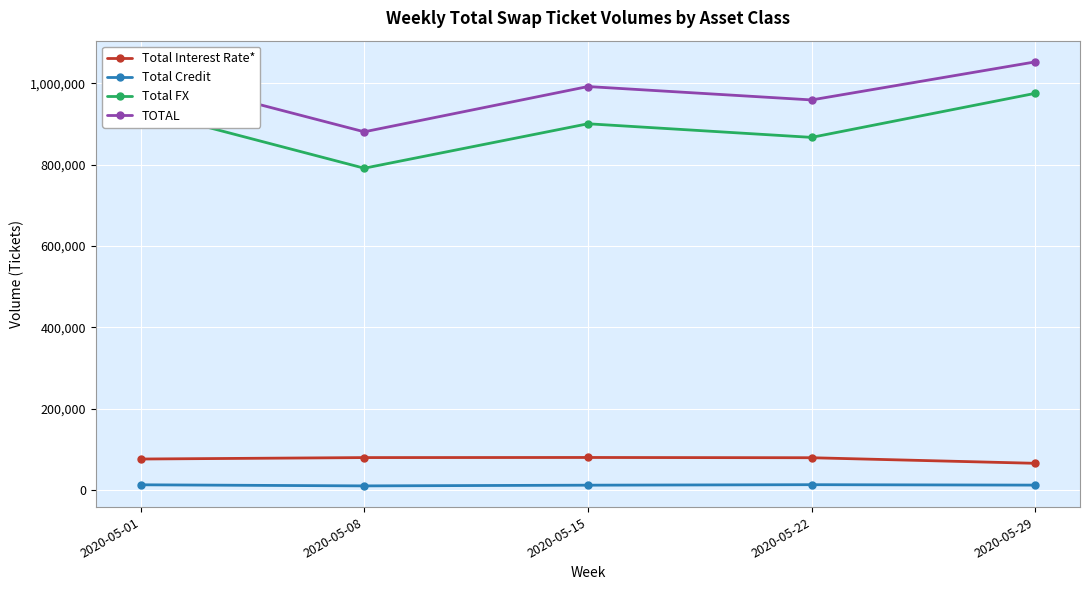

Which category has the highest value across all series?

2020-05-29